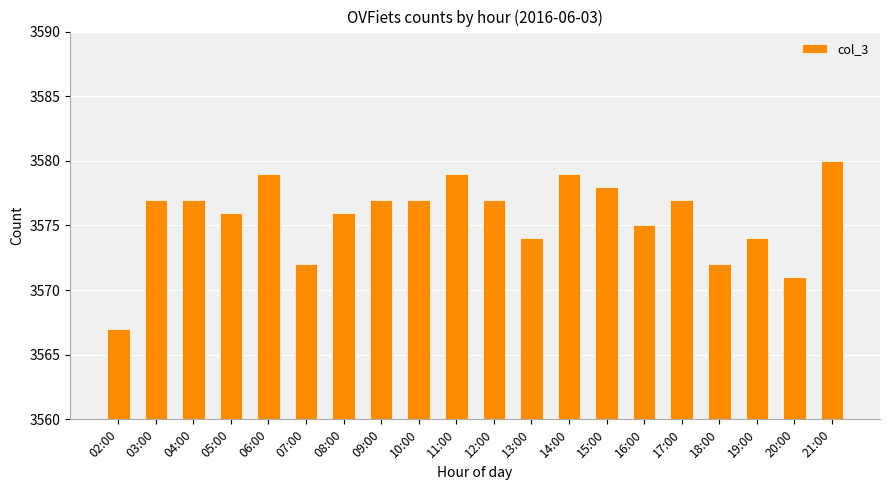

Does the chart contain stacked bars?

No